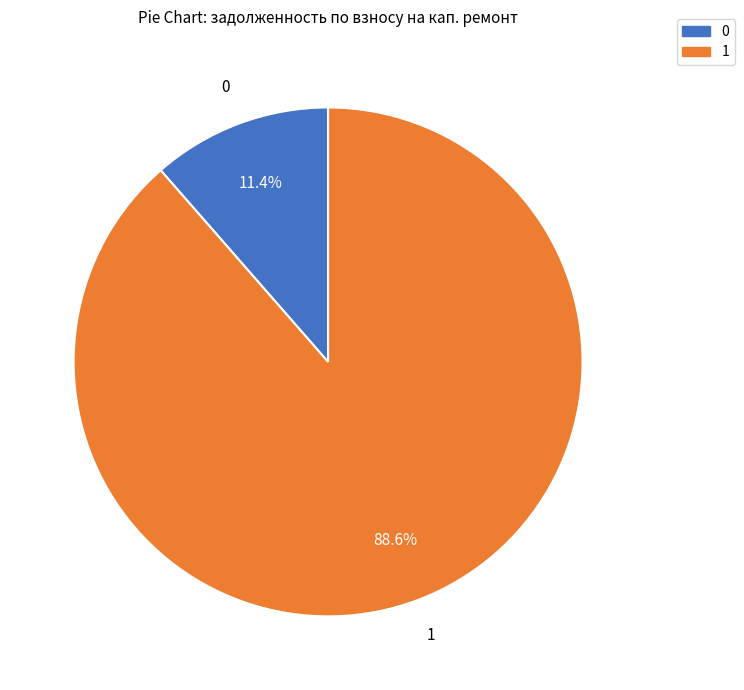

Is there any slice that represents more than half of the pie?

Yes